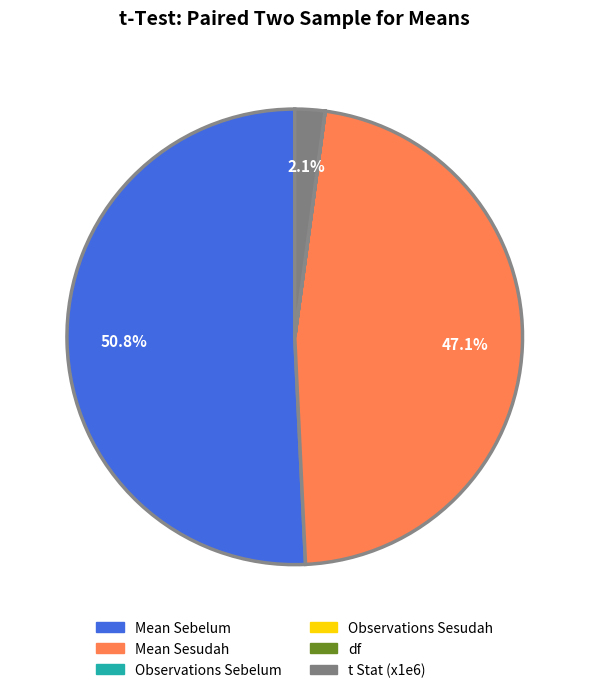

Does any single category account for the majority?

Yes